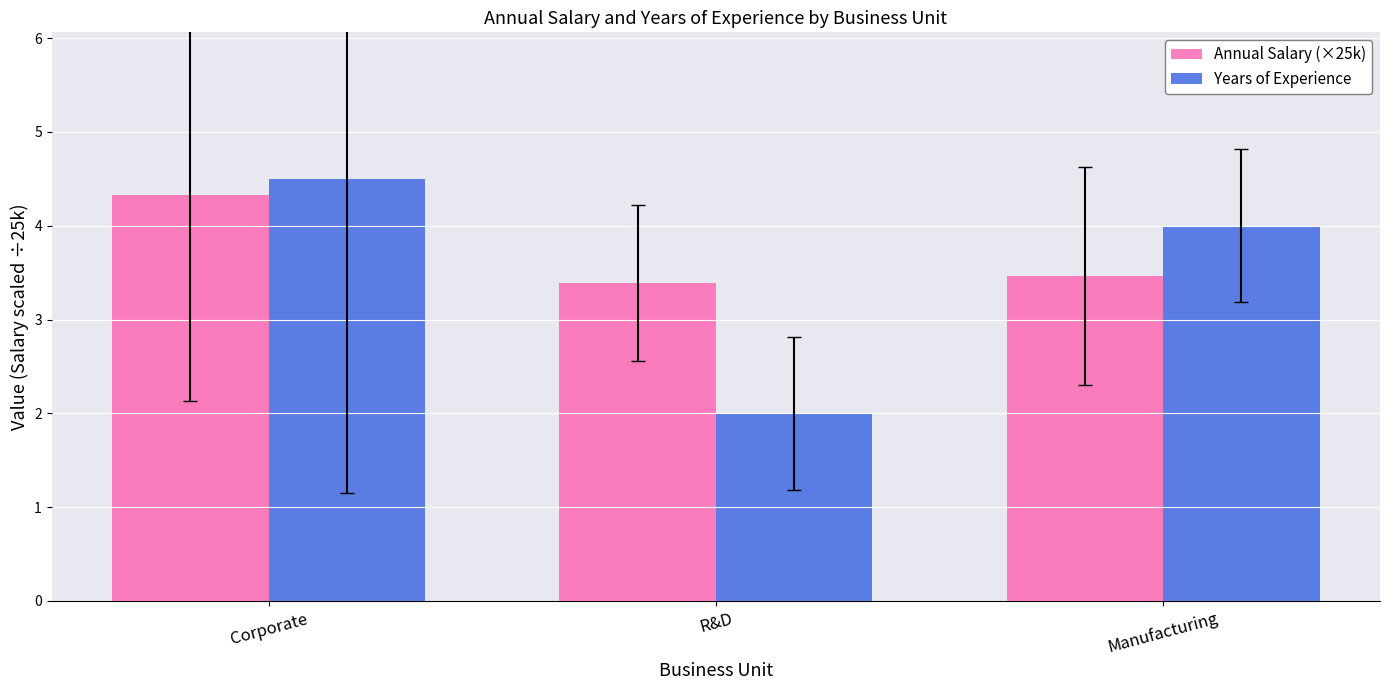

What is the total value across all series at Corporate?

8.8